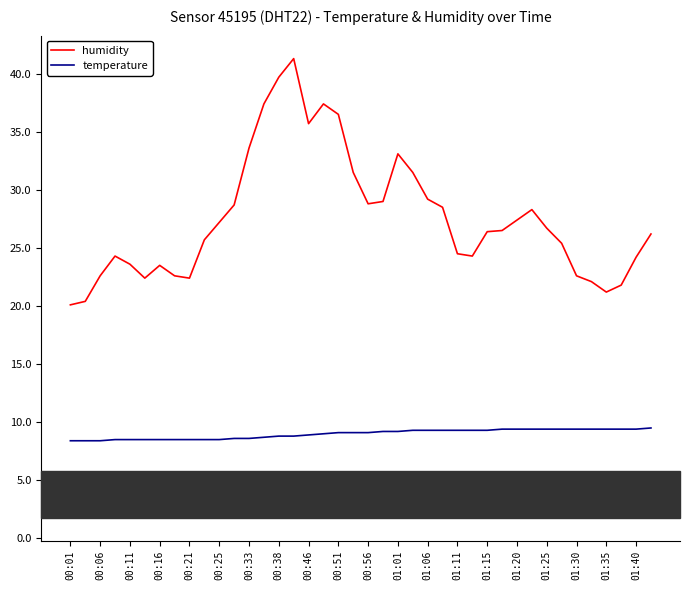

What are all the series names shown in the legend?

humidity, temperature